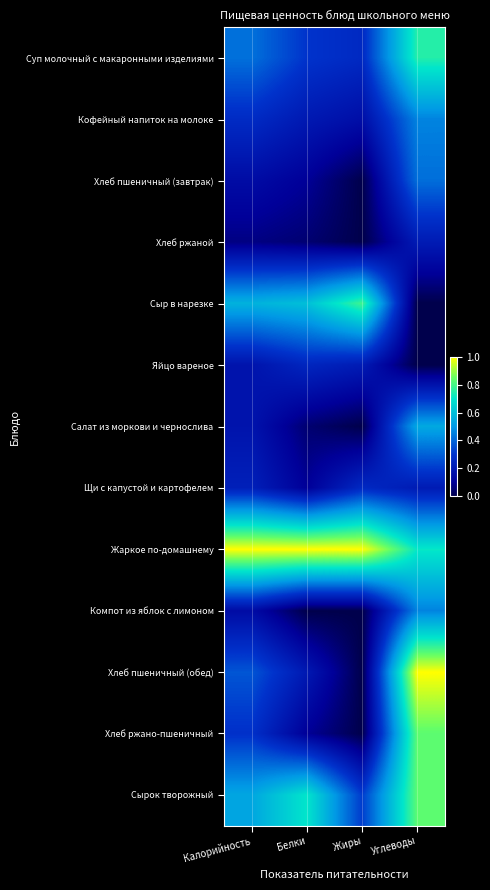

At which category is the sum across all series the highest?

Углеводы